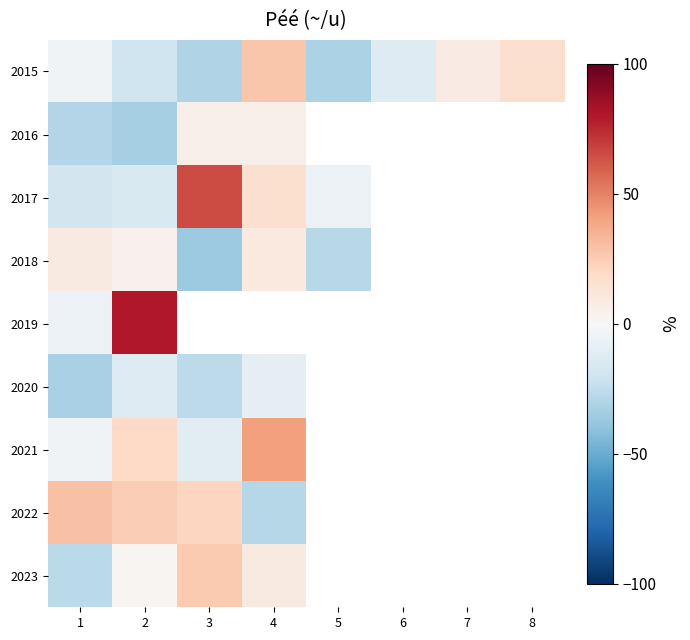

What is the highest value of the 2015 series?

27.4